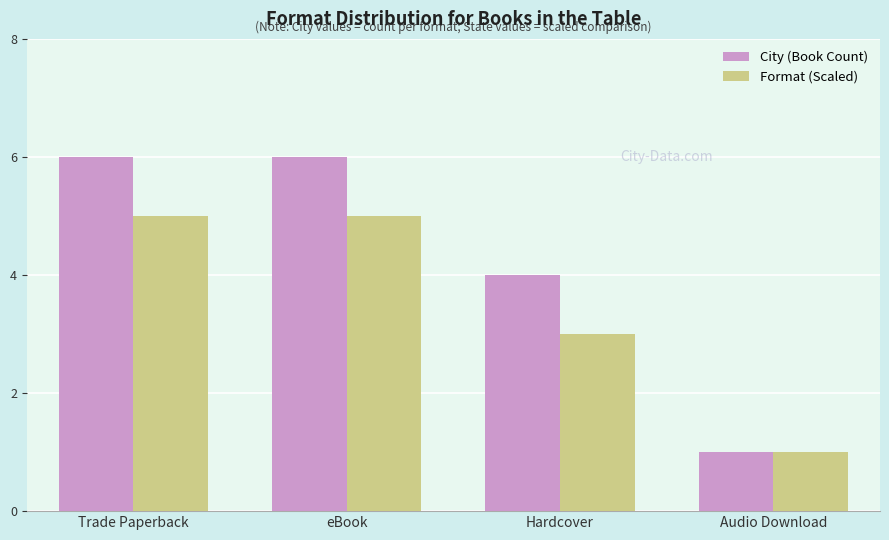

What is the difference between the second highest and minimum values in the Format (Scaled) series?

4